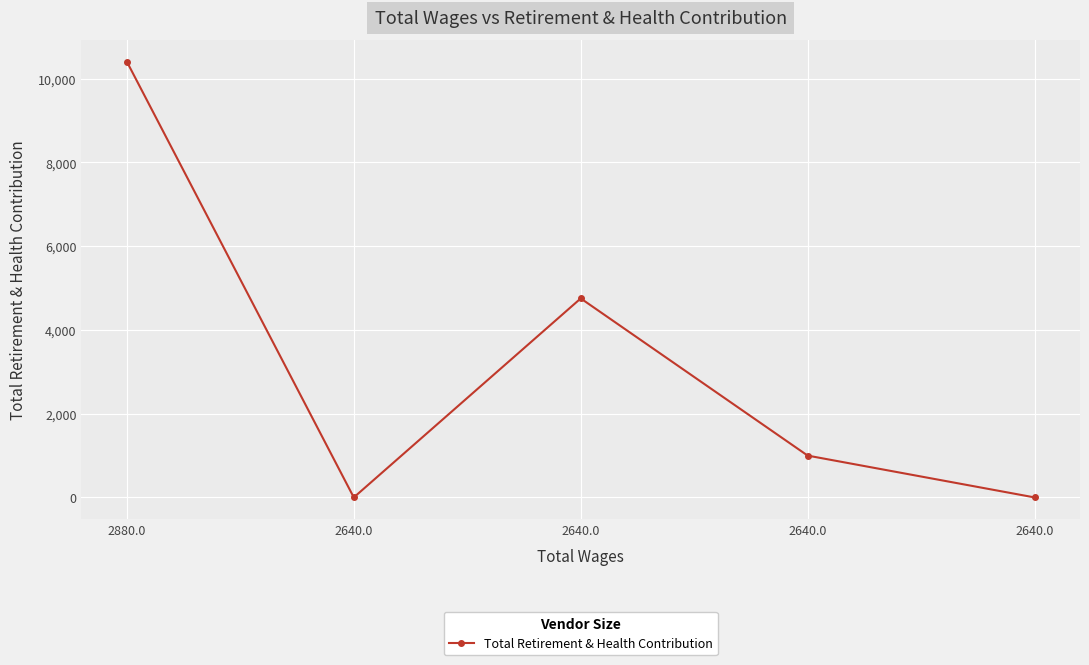

How many lines are shown in the chart?

1